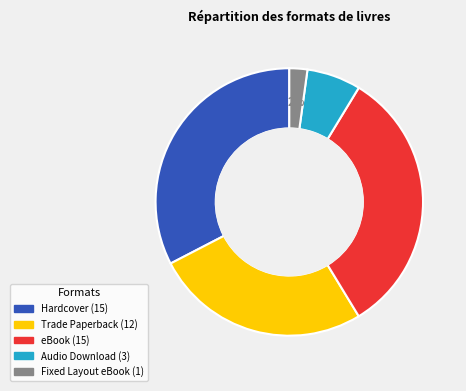

Which has a higher value, Audio Download or Fixed Layout eBook?

Audio Download